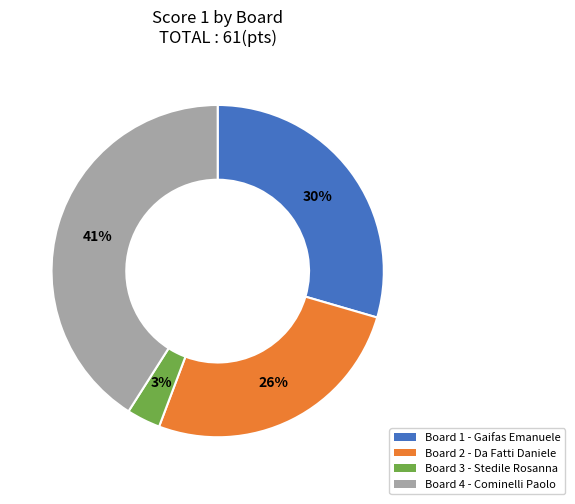

Is there any slice that represents more than half of the pie?

No